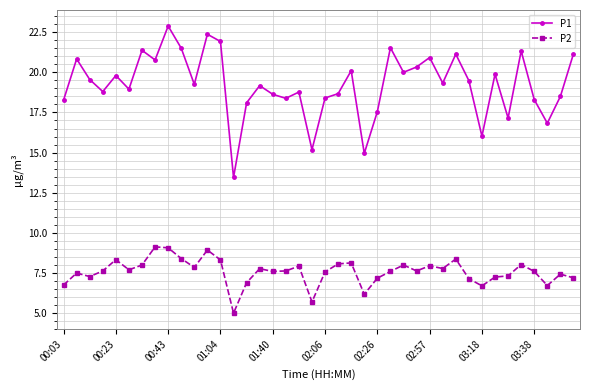

What is the minimum value shown in the chart?

5.0